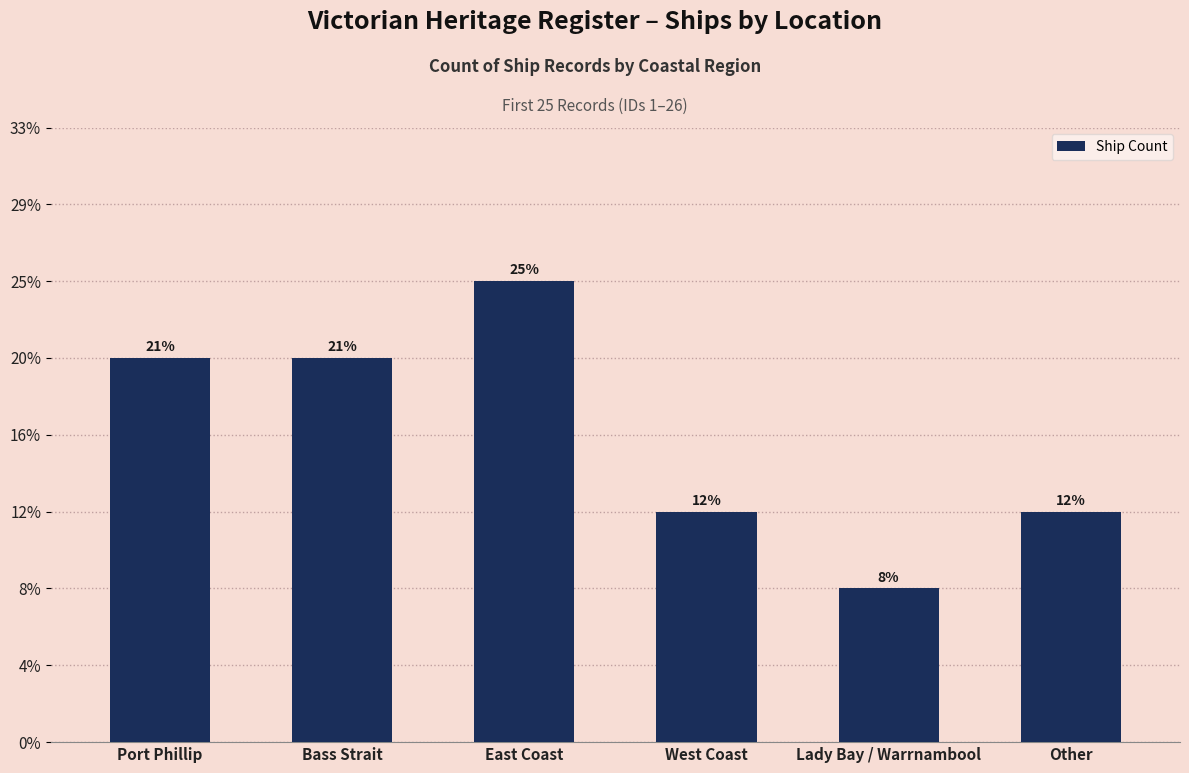

Rank the categories by value from lowest to highest.

Lady Bay / Warrnambool, West Coast, Other, Port Phillip, Bass Strait, East Coast